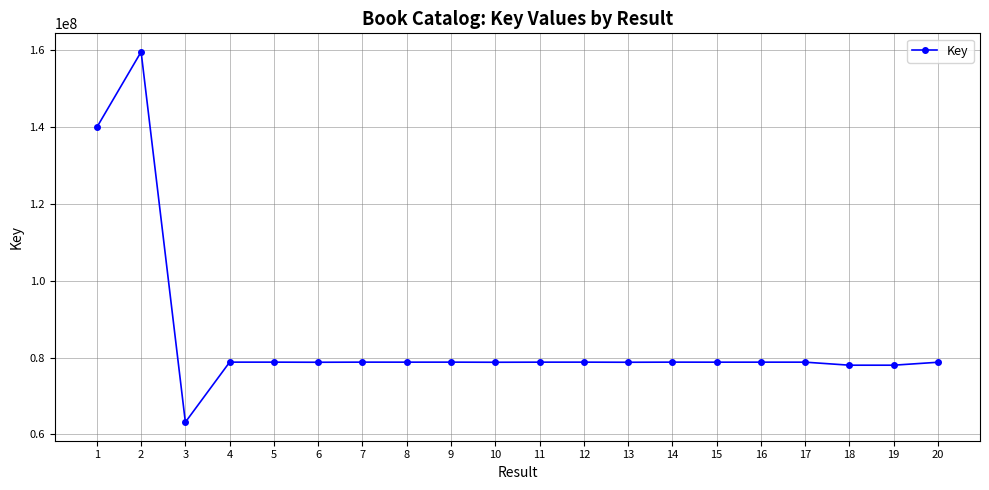

What is the sum of all values?

1700706592